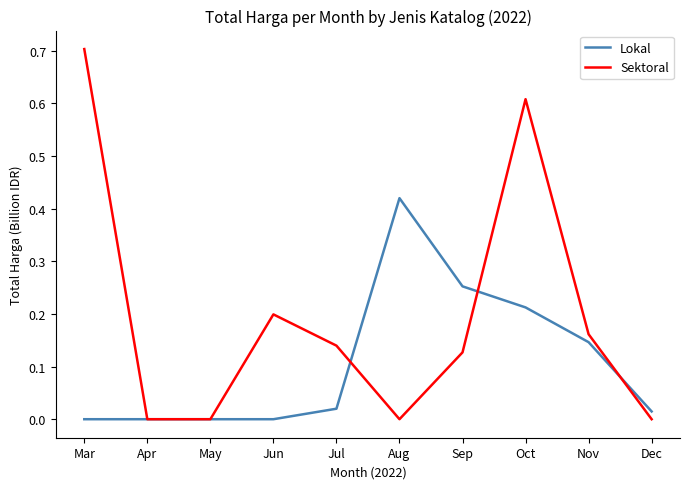

List the series in order of their peak value, highest first.

Sektoral, Lokal